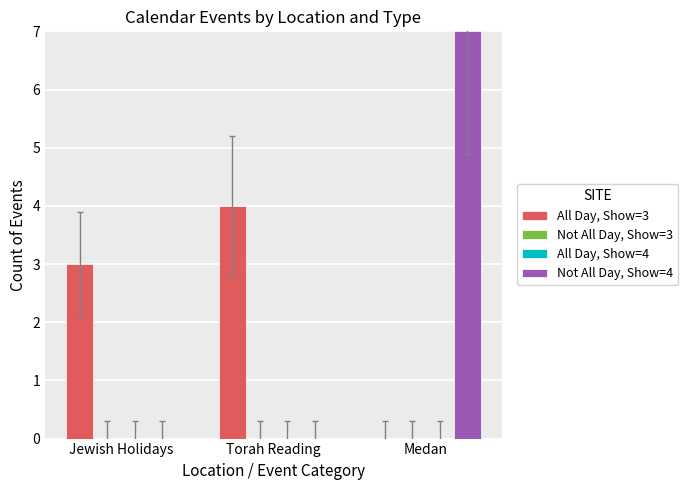

At which category does the chart reach its peak across all series?

Medan